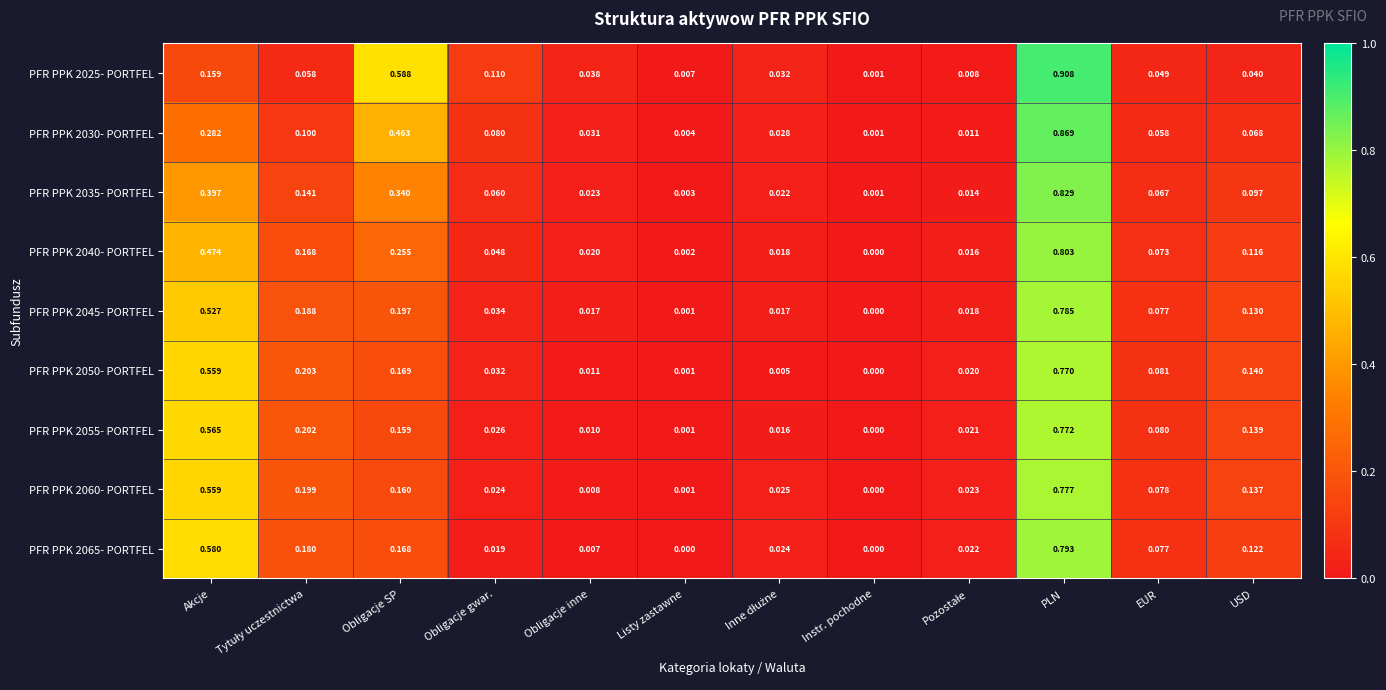

At which label is PFR PPK 2035- PORTFEL closest to 0?

Instr. pochodne